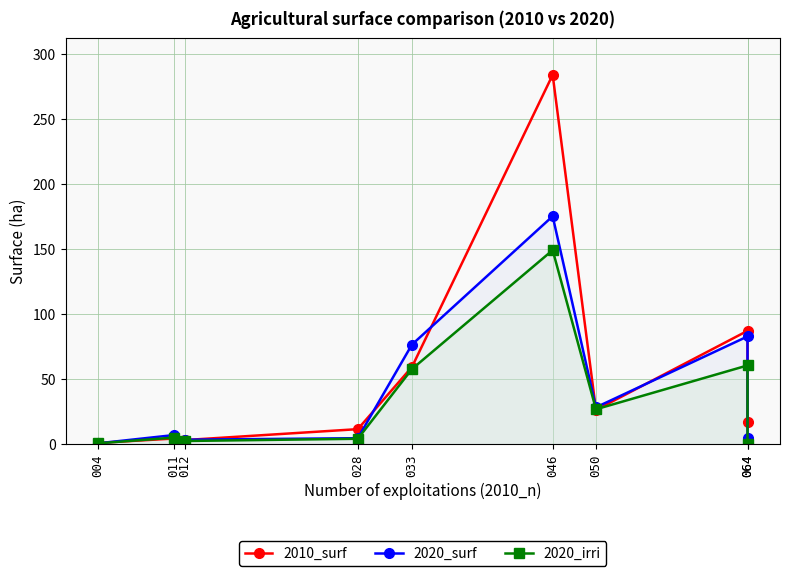

Which series has the largest total across all categories?

2010_surf